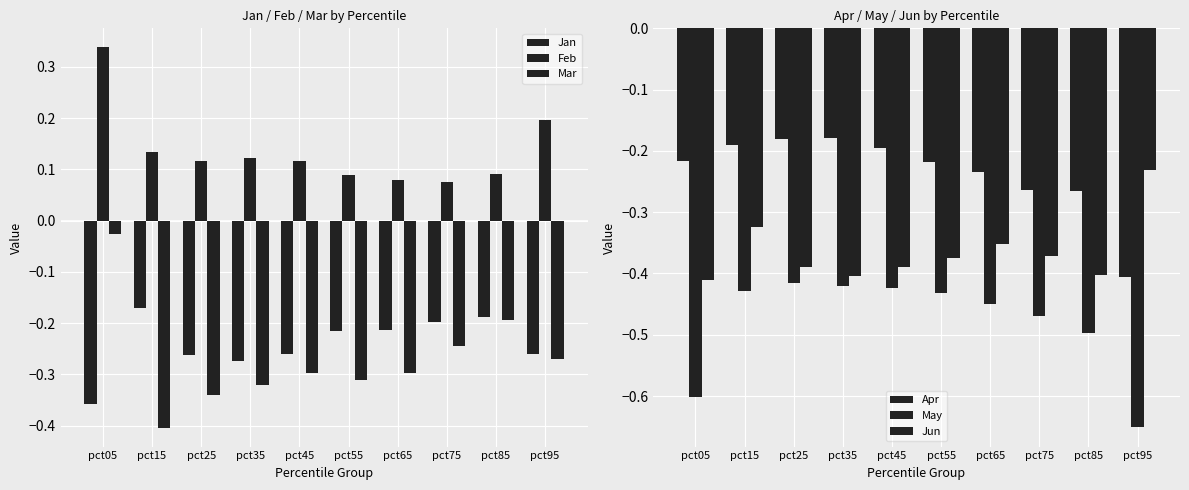

Is it true that Apr equals -0.4 at pct55?

False